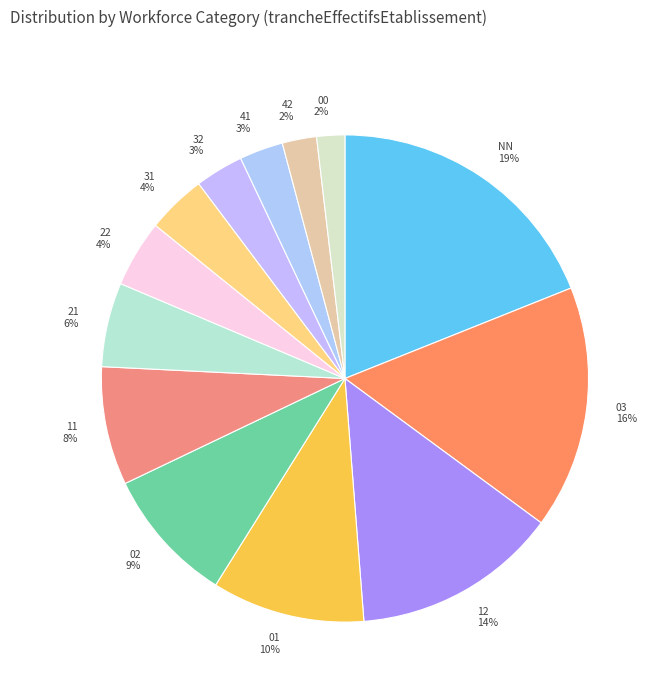

True or false: 02 accounts for 1% of the total.

False